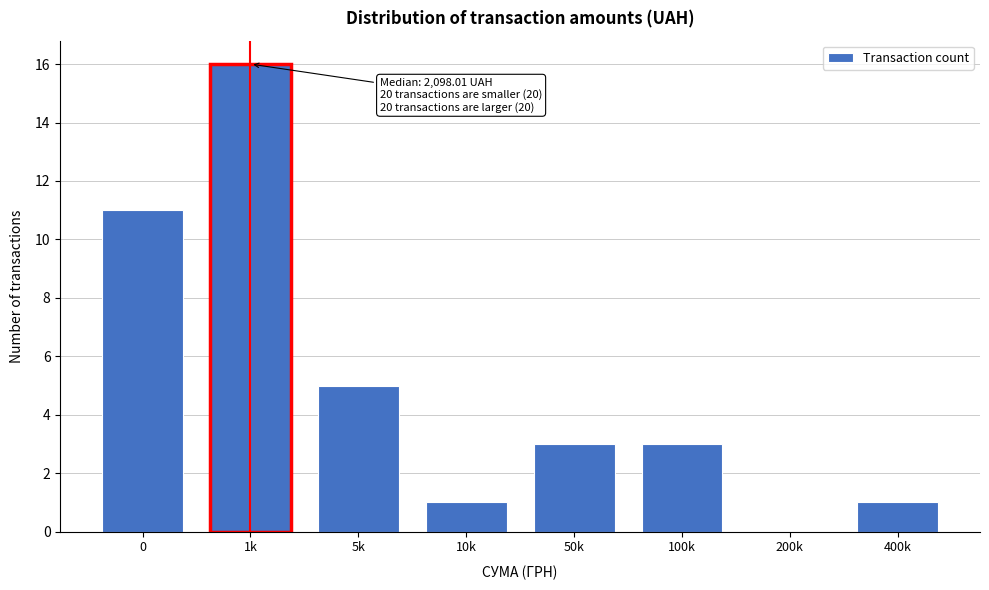

Reading left to right, what are all the values shown in this chart?

0=11	1k=16	5k=5	10k=1	50k=3	100k=3	200k=0	400k=1